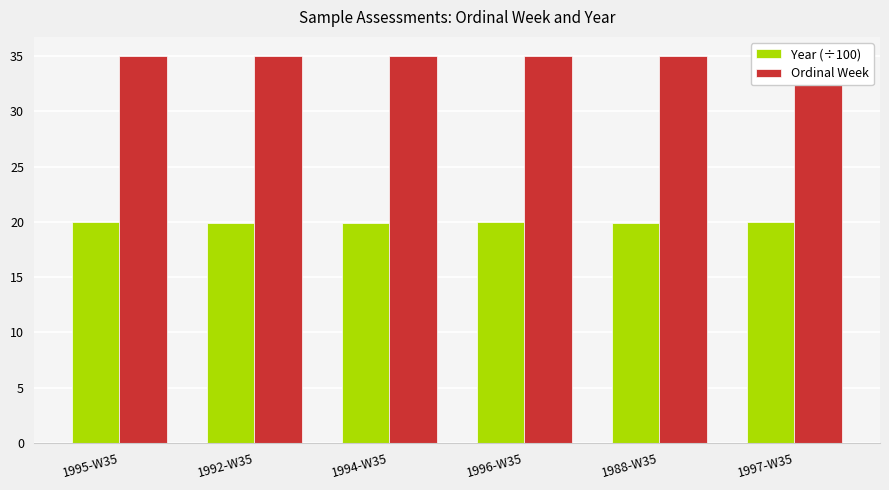

What is the label of the 6th bar from the right?

1995-W35